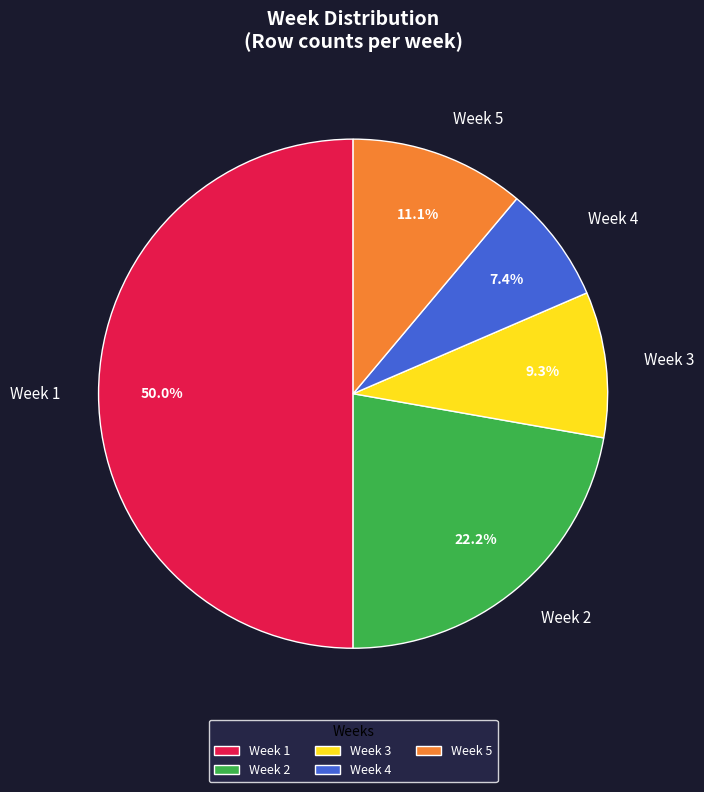

What is the ratio of the value at Week 5 to the value at Week 1?

0.2